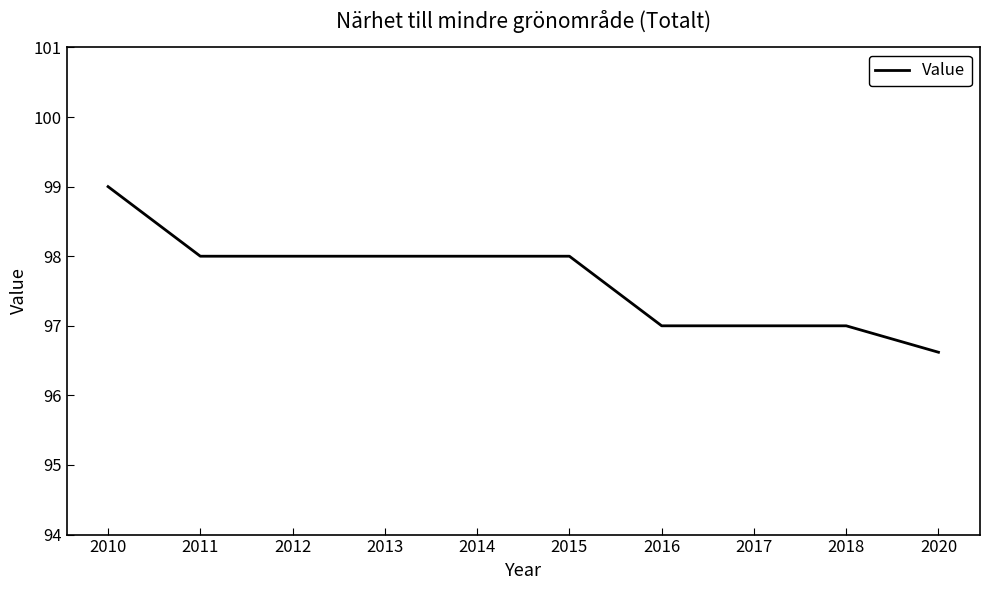

What is the difference between the values at 2016 and 2015?

1.0